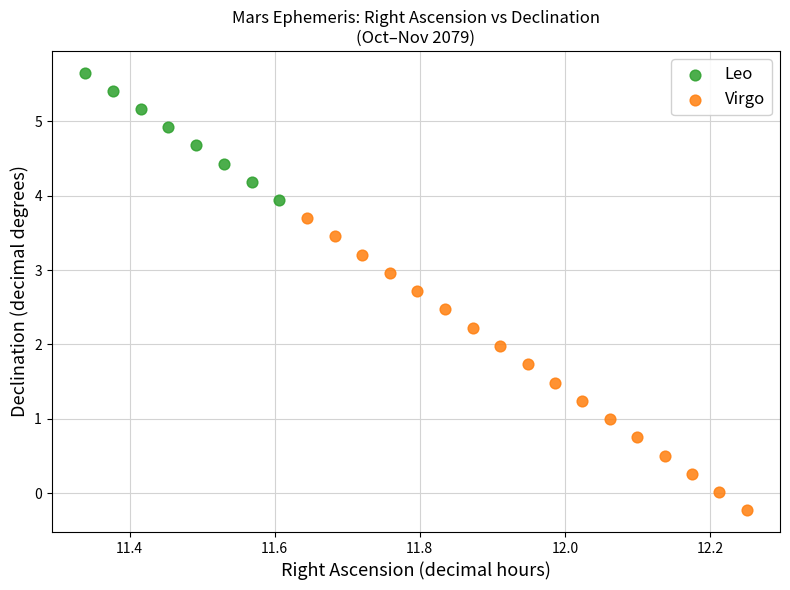

Which series contains the lowest Y value?

Virgo